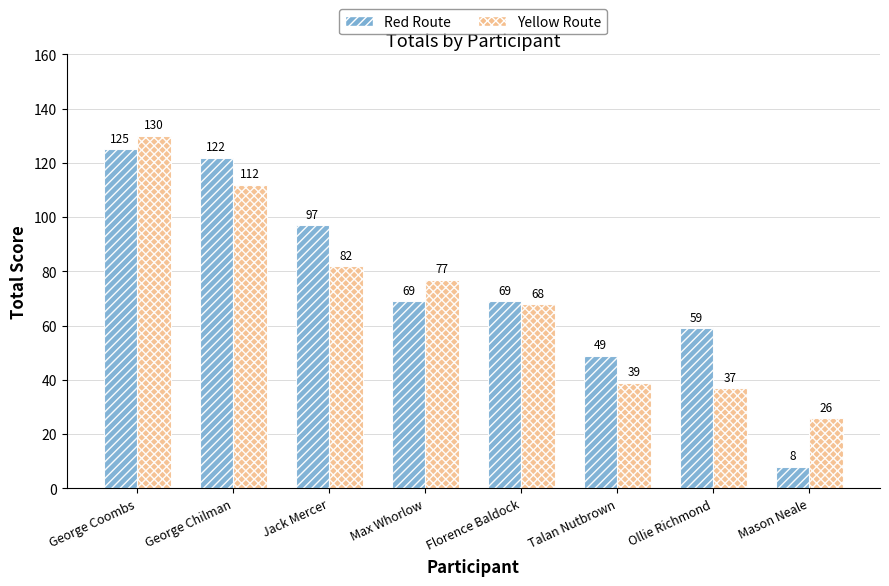

What is the total value across all series at Jack Mercer?

179